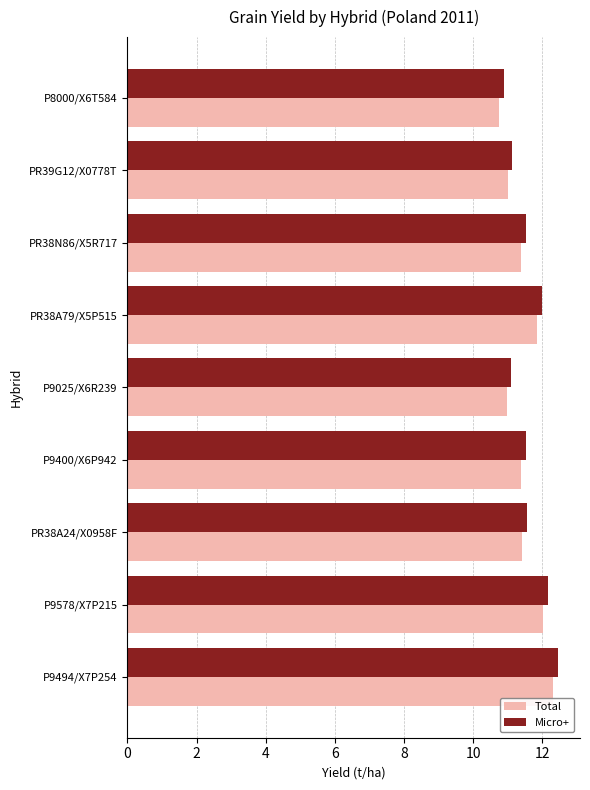

What are all the series names shown in the legend?

Total, Micro+